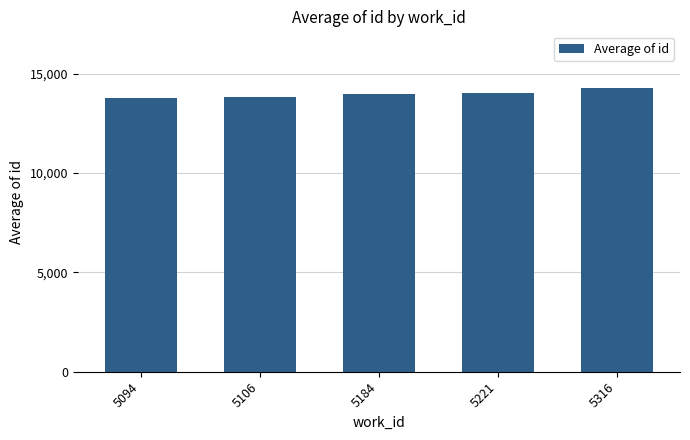

What is the value of the 3rd bar from the left?

13957